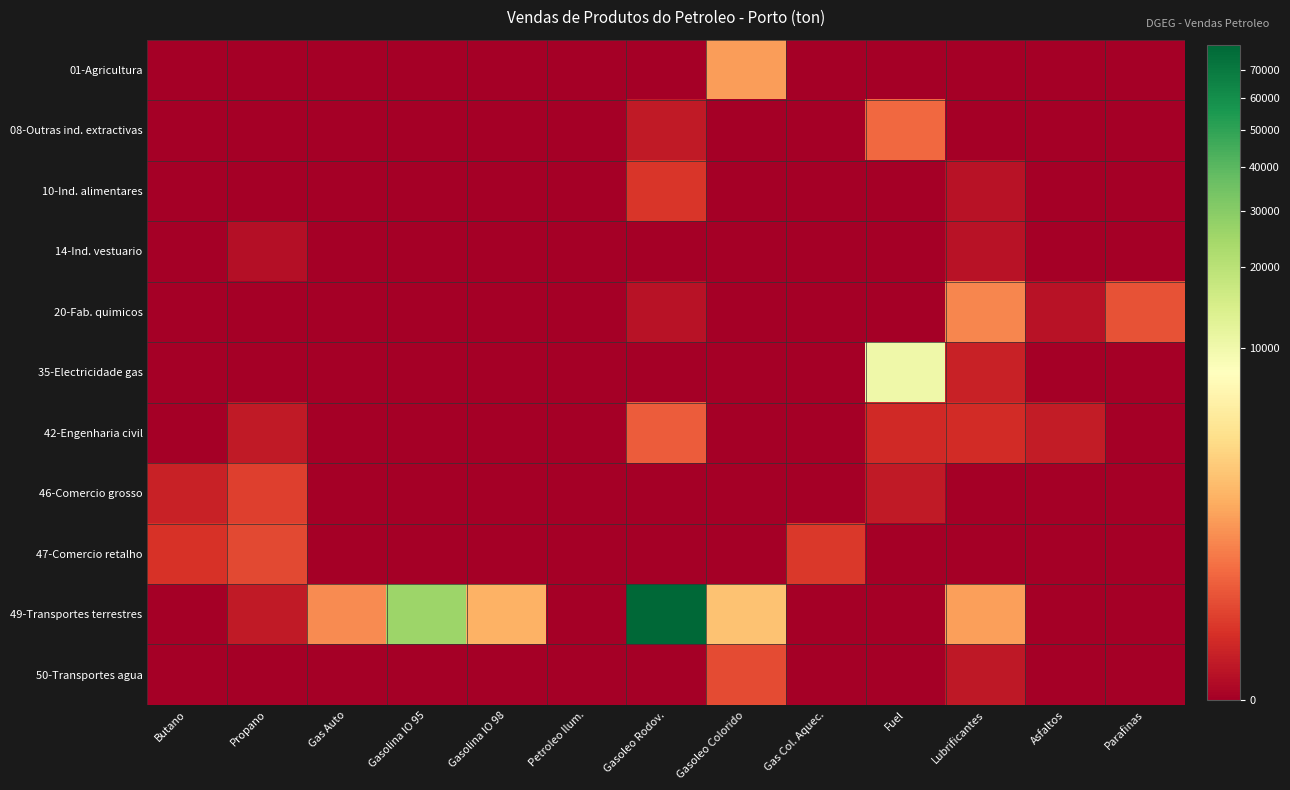

Reading left to right, transcribe all the data shown in this chart.

01-Agricultura: Butano=0	Propano=0	Gas Auto=0	Gasolina IO 95=0	Gasolina IO 98=0	Petroleo Ilum.=0	Gasoleo Rodov.=0	Gasoleo Colorido=1068	Gas Col. Aquec.=0	Fuel=0	Lubrificantes=0	Asfaltos=0	Parafinas=0
08-Outras ind. extractivas: Butano=0	Propano=0	Gas Auto=0	Gasolina IO 95=0	Gasolina IO 98=0	Petroleo Ilum.=0	Gasoleo Rodov.=5	Gasoleo Colorido=0	Gas Col. Aquec.=0	Fuel=337	Lubrificantes=0	Asfaltos=0	Parafinas=0
10-Ind. alimentares: Butano=0	Propano=0	Gas Auto=0	Gasolina IO 95=0	Gasolina IO 98=0	Petroleo Ilum.=0	Gasoleo Rodov.=51	Gasoleo Colorido=0	Gas Col. Aquec.=0	Fuel=0	Lubrificantes=2	Asfaltos=0	Parafinas=0
14-Ind. vestuario: Butano=0	Propano=1	Gas Auto=0	Gasolina IO 95=0	Gasolina IO 98=0	Petroleo Ilum.=0	Gasoleo Rodov.=0	Gasoleo Colorido=0	Gas Col. Aquec.=0	Fuel=0	Lubrificantes=2	Asfaltos=0	Parafinas=0
20-Fab. quimicos: Butano=0	Propano=0	Gas Auto=0	Gasolina IO 95=0	Gasolina IO 98=0	Petroleo Ilum.=0	Gasoleo Rodov.=2	Gasoleo Colorido=0	Gas Col. Aquec.=0	Fuel=0	Lubrificantes=690	Asfaltos=2	Parafinas=166
35-Electricidade gas: Butano=0	Propano=0	Gas Auto=0	Gasolina IO 95=0	Gasolina IO 98=0	Petroleo Ilum.=0	Gasoleo Rodov.=0	Gasoleo Colorido=0	Gas Col. Aquec.=0	Fuel=10393	Lubrificantes=12	Asfaltos=0	Parafinas=0
42-Engenharia civil: Butano=0	Propano=5	Gas Auto=0	Gasolina IO 95=0	Gasolina IO 98=0	Petroleo Ilum.=0	Gasoleo Rodov.=225	Gasoleo Colorido=0	Gas Col. Aquec.=0	Fuel=25	Lubrificantes=27	Asfaltos=7	Parafinas=0
46-Comercio grosso: Butano=12	Propano=85	Gas Auto=0	Gasolina IO 95=0	Gasolina IO 98=0	Petroleo Ilum.=0	Gasoleo Rodov.=0	Gasoleo Colorido=0	Gas Col. Aquec.=0	Fuel=5	Lubrificantes=0	Asfaltos=0	Parafinas=0
47-Comercio retalho: Butano=42	Propano=118	Gas Auto=0	Gasolina IO 95=0	Gasolina IO 98=0	Petroleo Ilum.=0	Gasoleo Rodov.=0	Gasoleo Colorido=0	Gas Col. Aquec.=60	Fuel=0	Lubrificantes=0	Asfaltos=0	Parafinas=0
49-Transportes terrestres: Butano=0	Propano=6	Gas Auto=768	Gasolina IO 95=25731	Gasolina IO 98=1645	Petroleo Ilum.=0	Gasoleo Rodov.=79702	Gasoleo Colorido=2185	Gas Col. Aquec.=0	Fuel=0	Lubrificantes=1122	Asfaltos=0	Parafinas=0
50-Transportes agua: Butano=0	Propano=0	Gas Auto=0	Gasolina IO 95=0	Gasolina IO 98=0	Petroleo Ilum.=0	Gasoleo Rodov.=0	Gasoleo Colorido=132	Gas Col. Aquec.=0	Fuel=0	Lubrificantes=4	Asfaltos=0	Parafinas=0